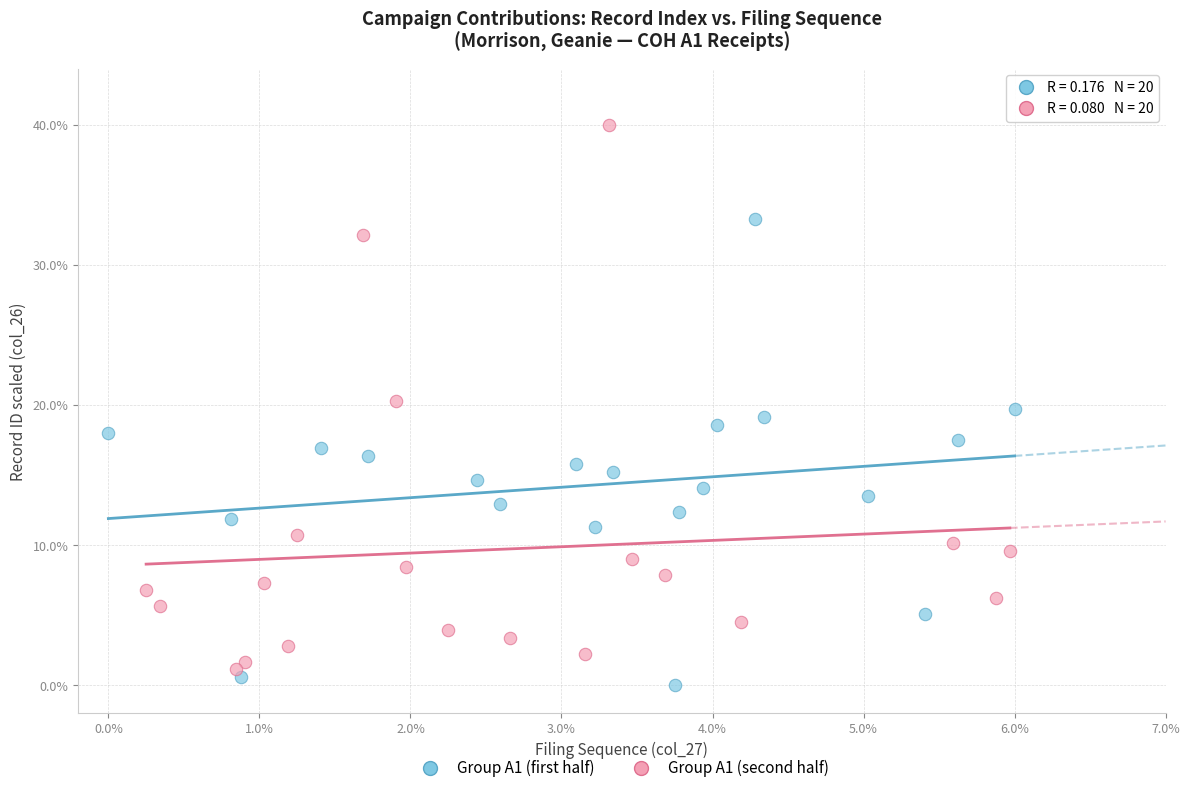

Which series has the largest Y range (max minus min)?

Group A1 (second half)